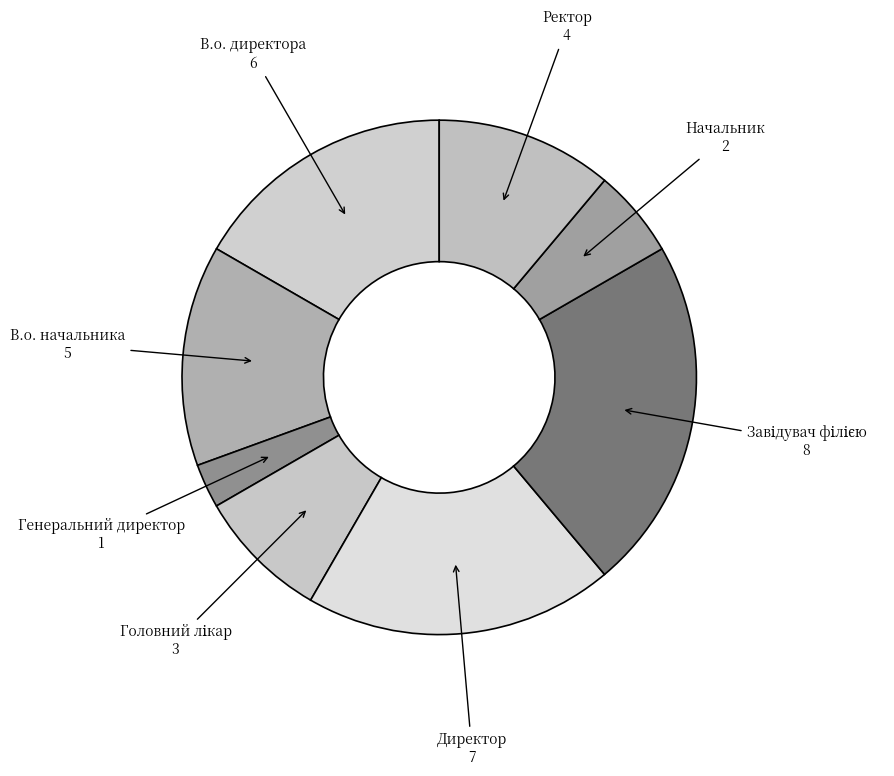

How many segments does this pie chart have?

8